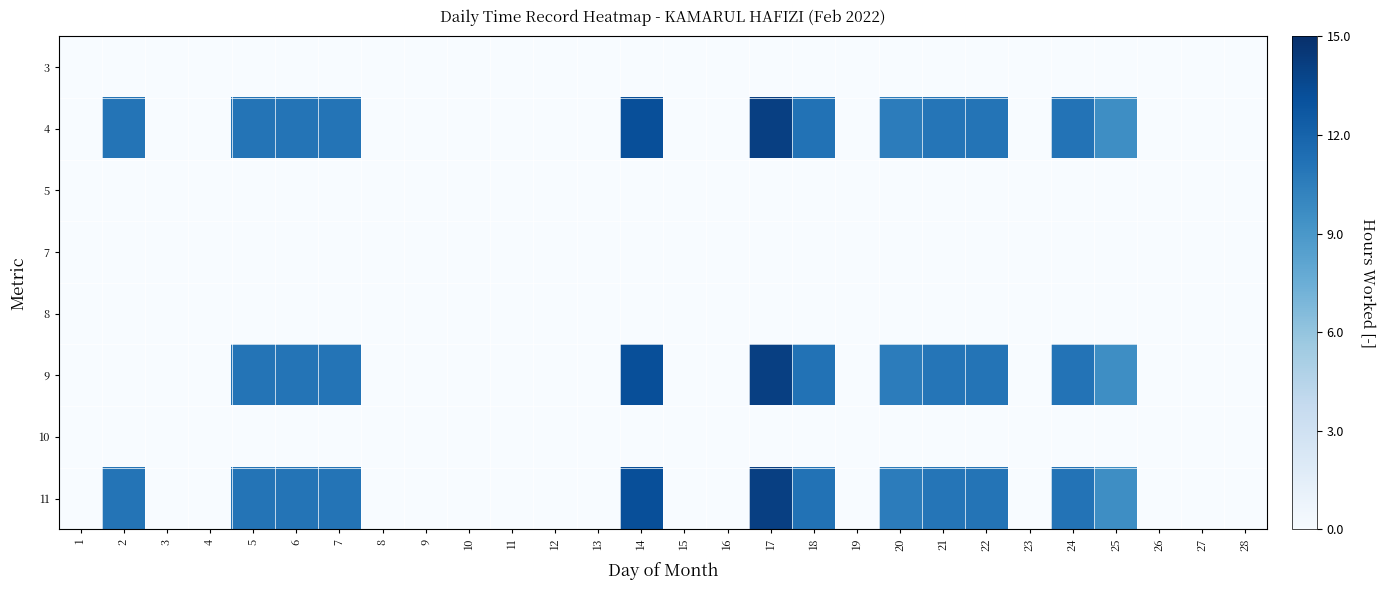

How many categories are shown in the chart?

28